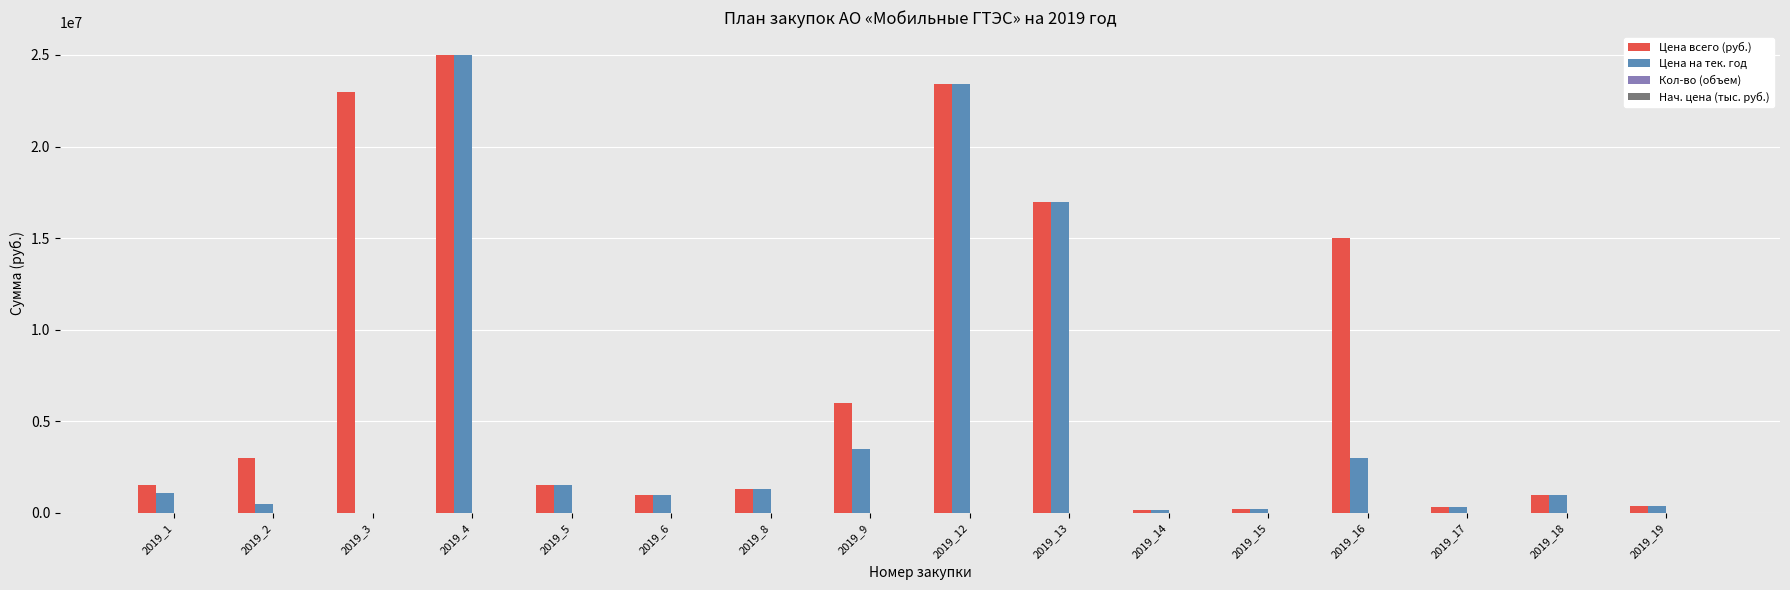

Which series has the largest total across all categories?

Цена всего (руб.)